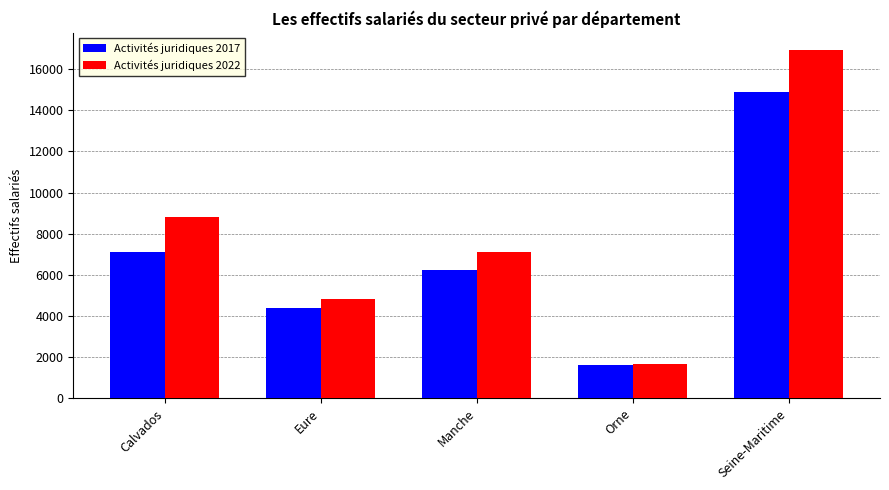

Rank the categories by Activités juridiques 2017 value from highest to lowest.

Seine-Maritime, Calvados, Manche, Eure, Orne